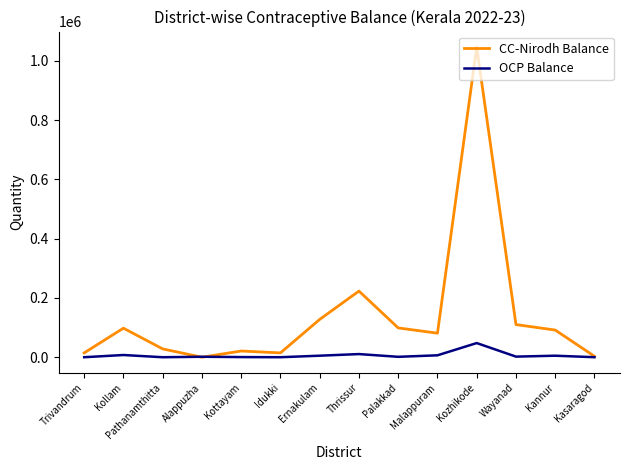

True or false: CC-Nirodh Balance has more than 1 points higher than both neighbors.

True